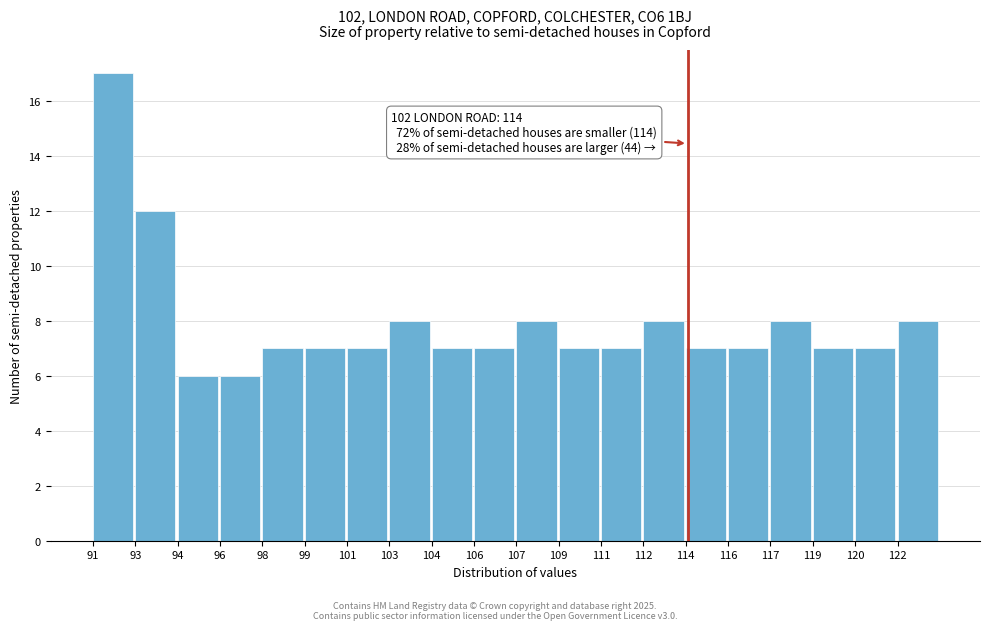

Reading left to right, extract all data points from this chart.

17	12	6	6	7	7	7	8	7	7	8	7	7	8	7	7	8	7	7	8